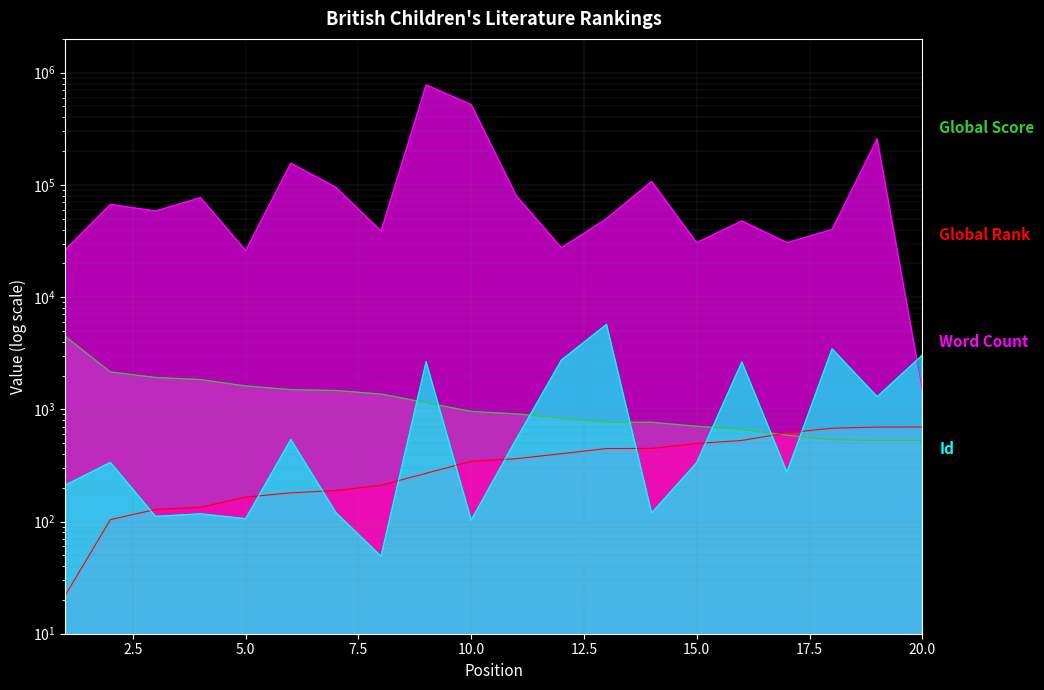

At how many categories does at least one series exceed 325598?

2